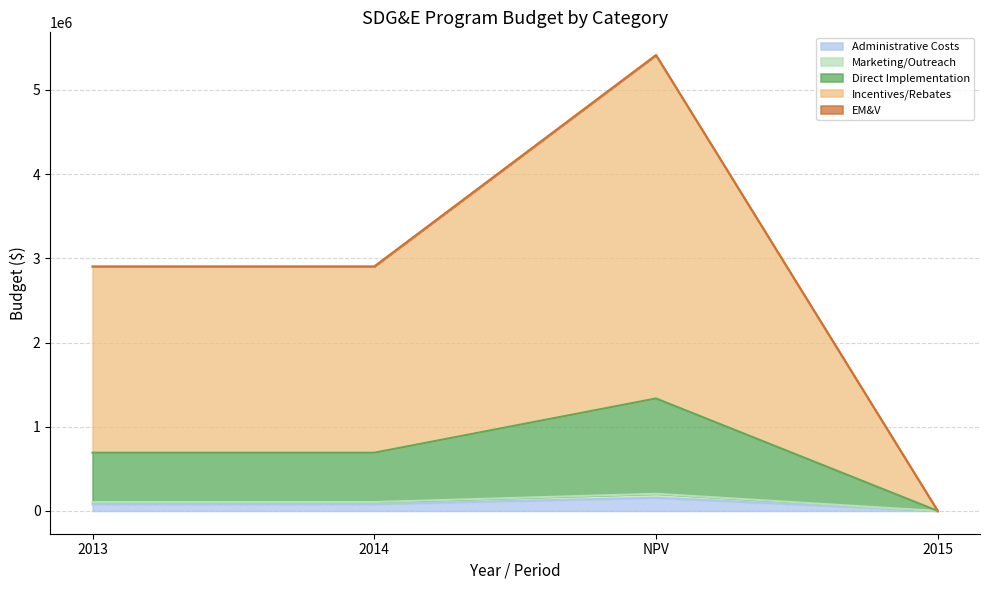

True or false: Administrative Costs and Incentives/Rebates cross at least once.

False